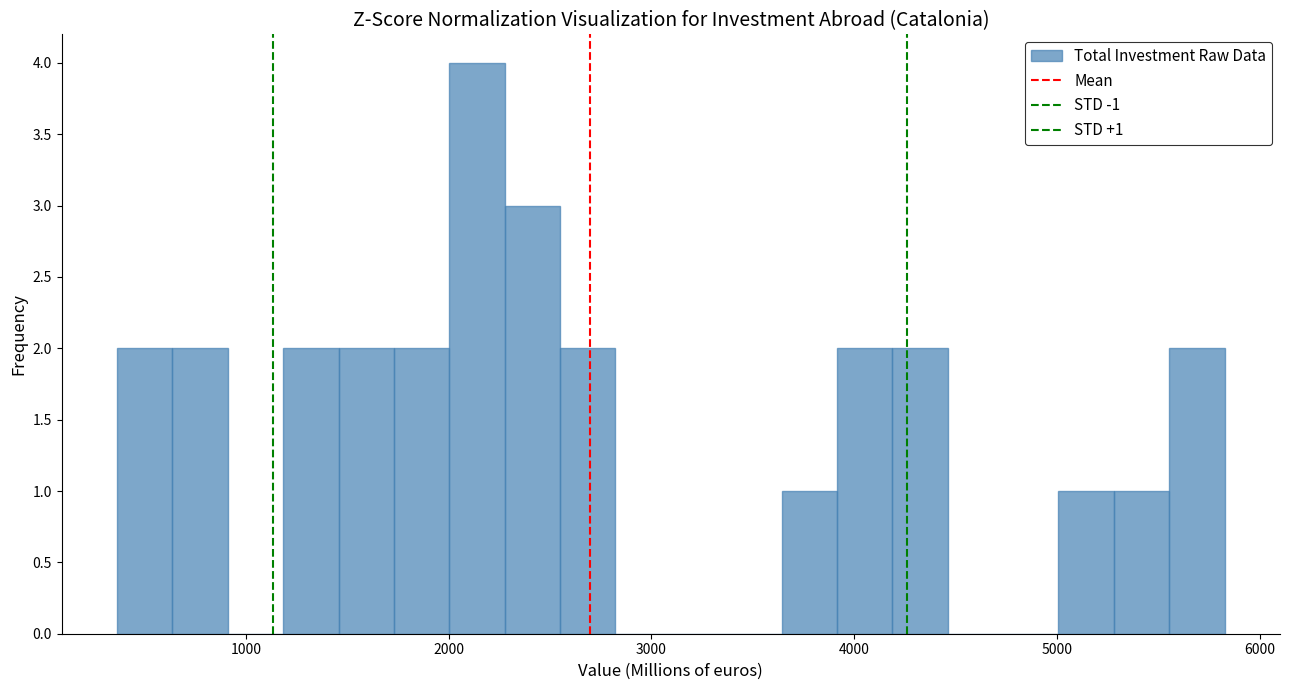

Read against the x-axis, roughly where is the centre of the tallest bar?

2100